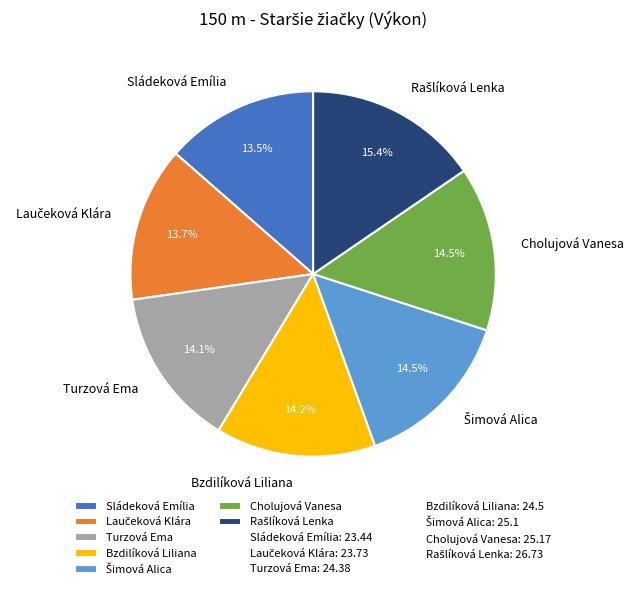

Is there a majority slice in this chart?

No